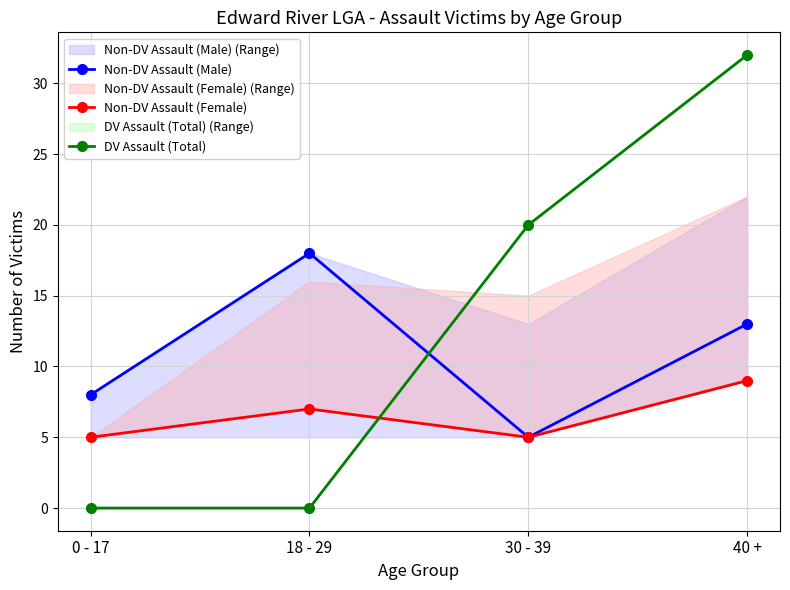

Read the Non-DV Assault (Male) value at 18 - 29.

18